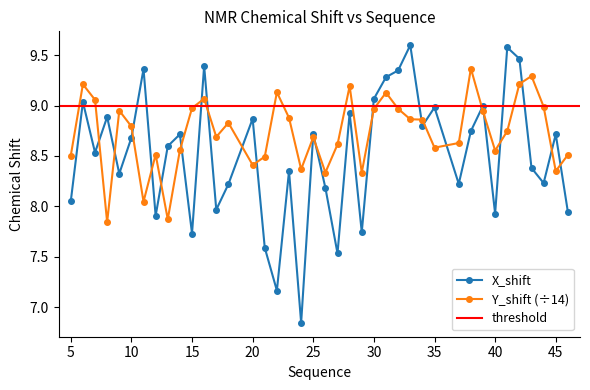

True or false: X_shift has more than 2 points higher than both neighbors.

True